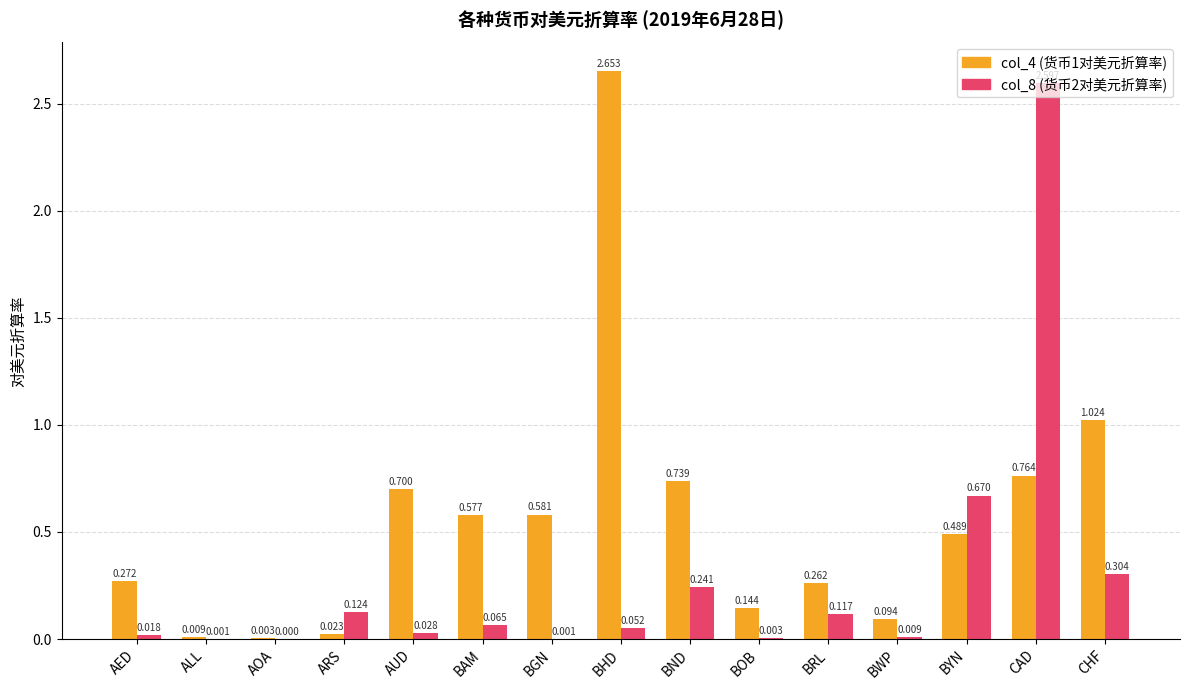

Which category has the highest value in the col_8 (货币2对美元折算率) series?

CAD